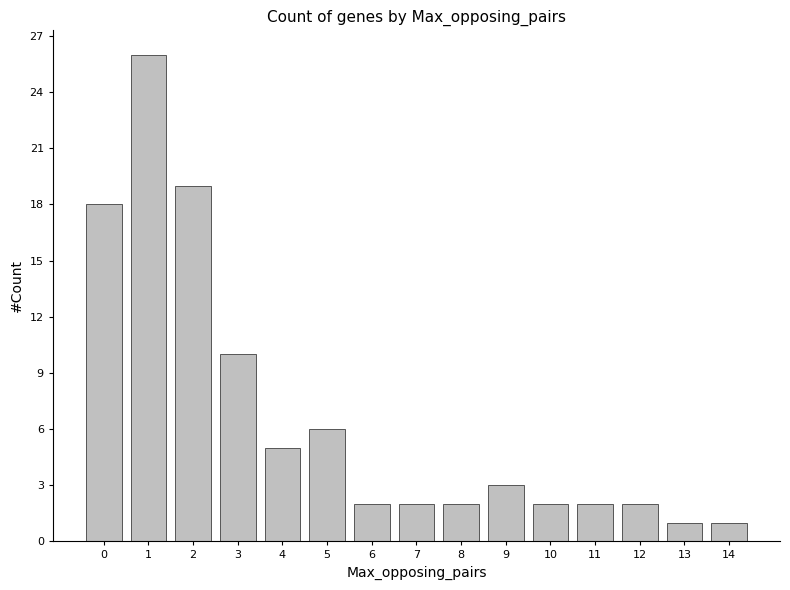

What is the change in value from 1 to 3?

-16